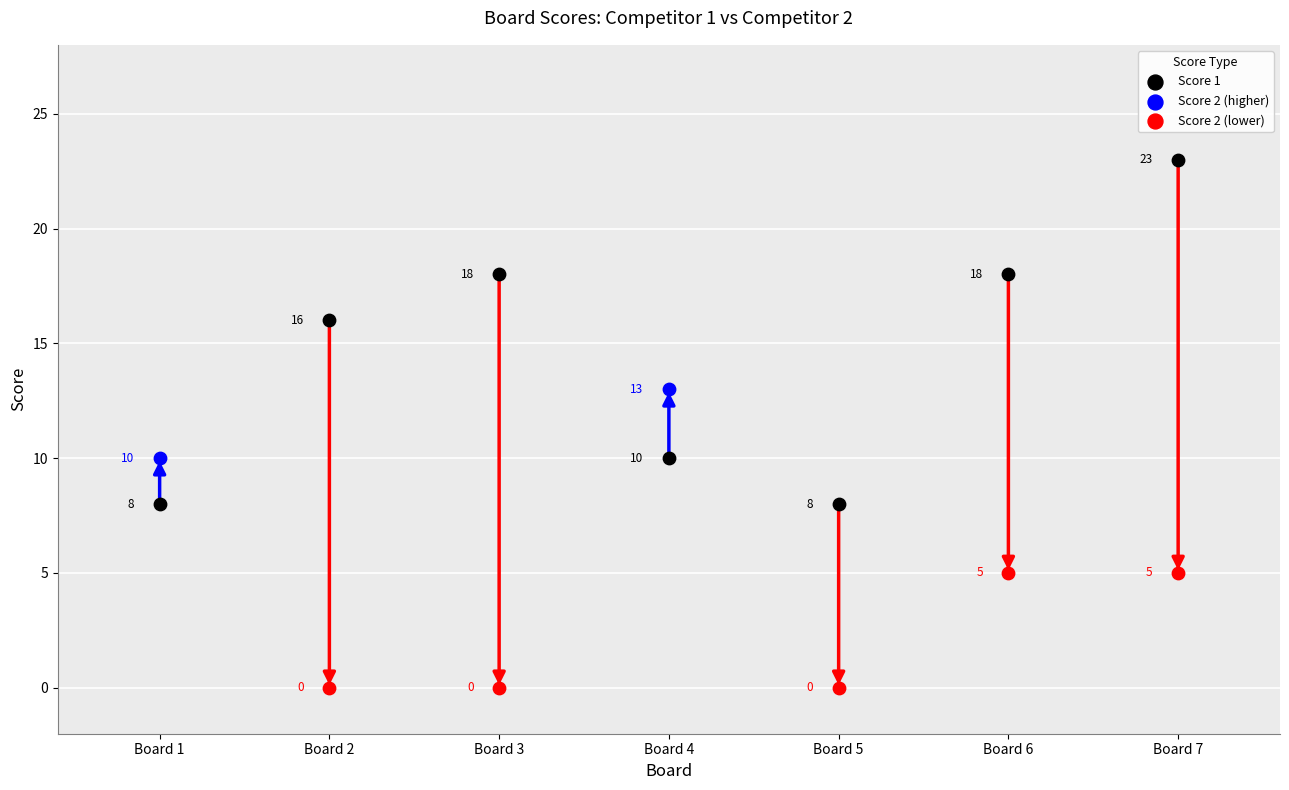

What is the change in value from Board 4 to Board 5?

-2